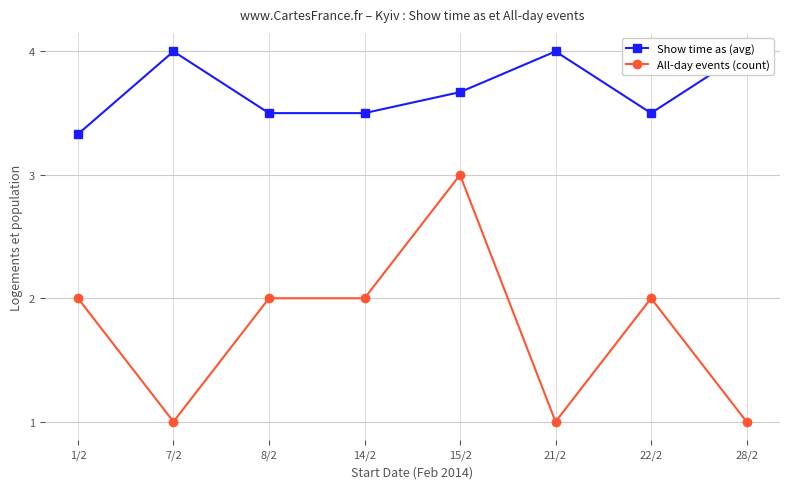

What is the difference between the highest and lowest values at 15/2?

0.7